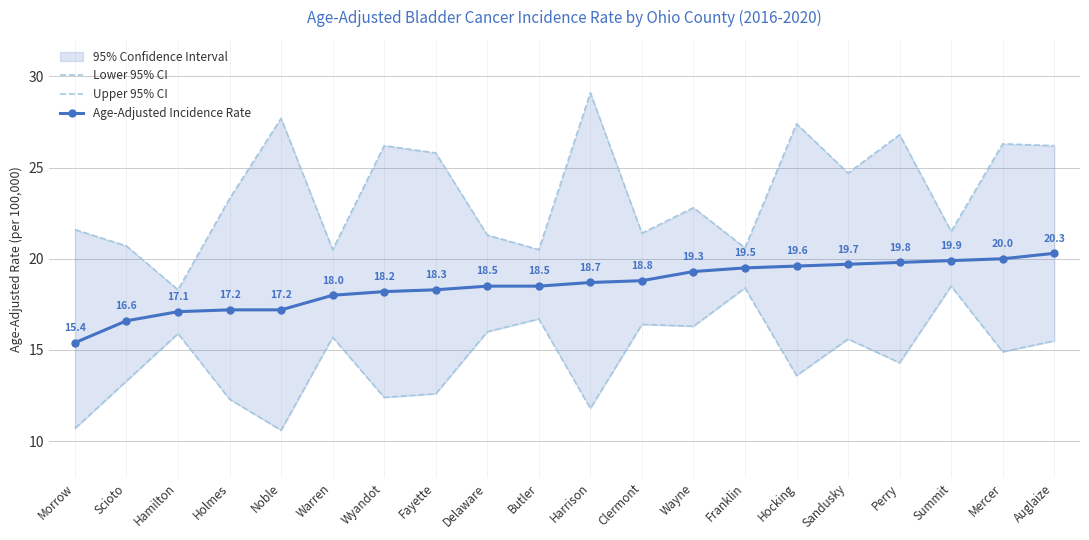

Which series has the largest total across all categories?

Upper 95% CI